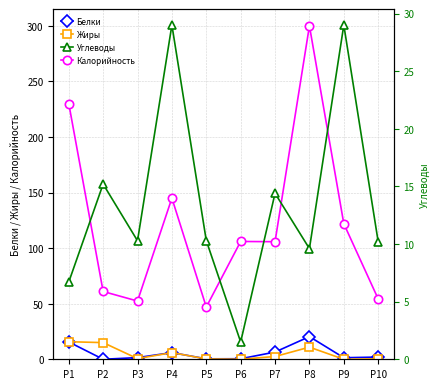

Between P10 and P4, which is larger?

P4